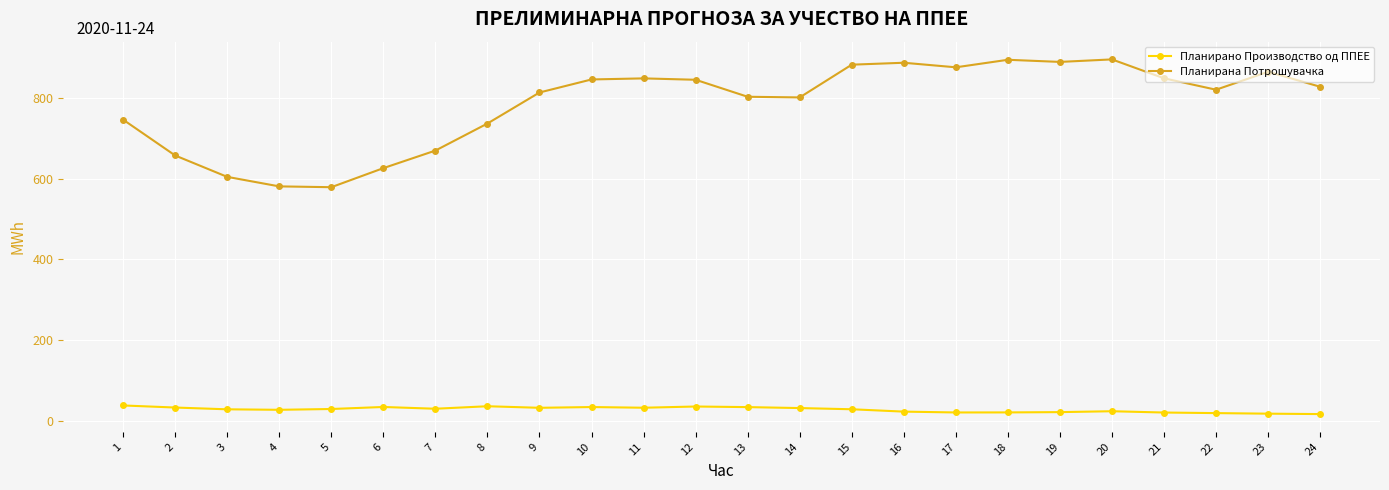

What is the approximate value of Планирано Производство од ППЕЕ at 14?

31.2